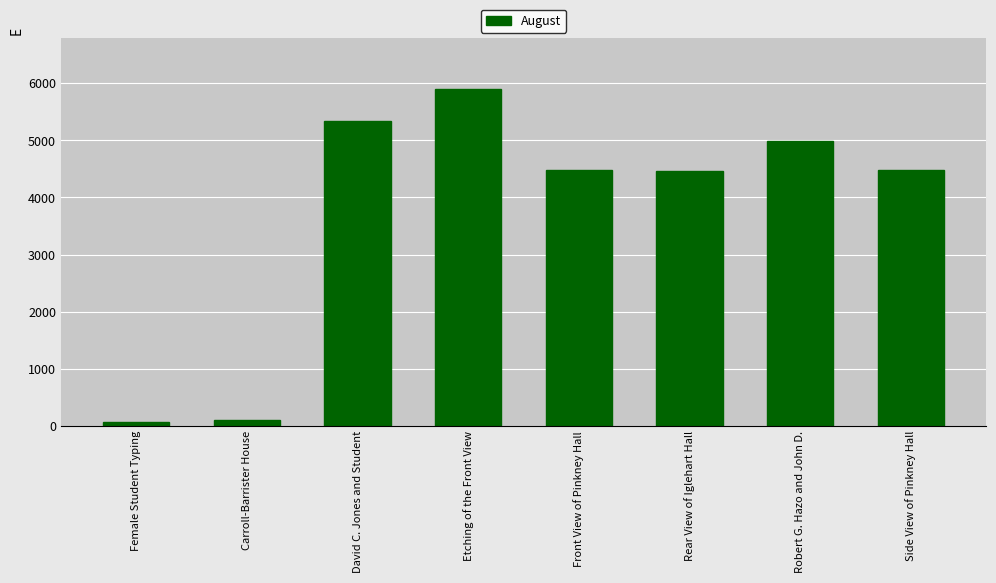

How many bars are there in total?

8